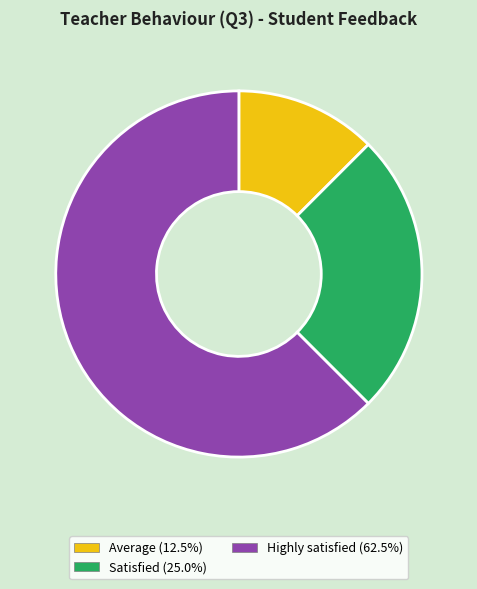

Does any single category account for the majority?

Yes